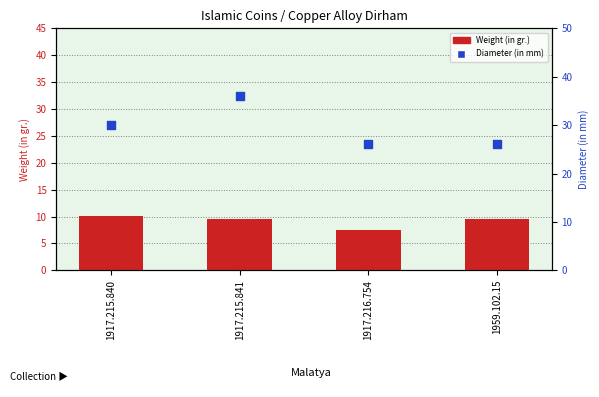

Which series has the widest spread of Y values?

Diameter (in mm)